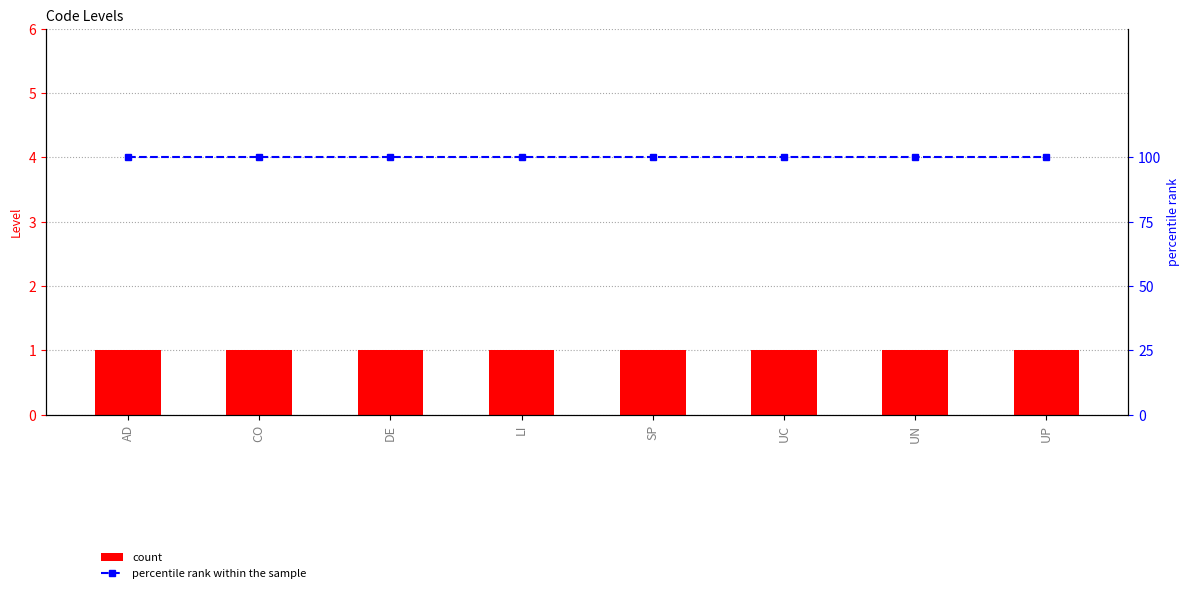

List the series in order of their peak value, highest first.

percentile rank within the sample, Level